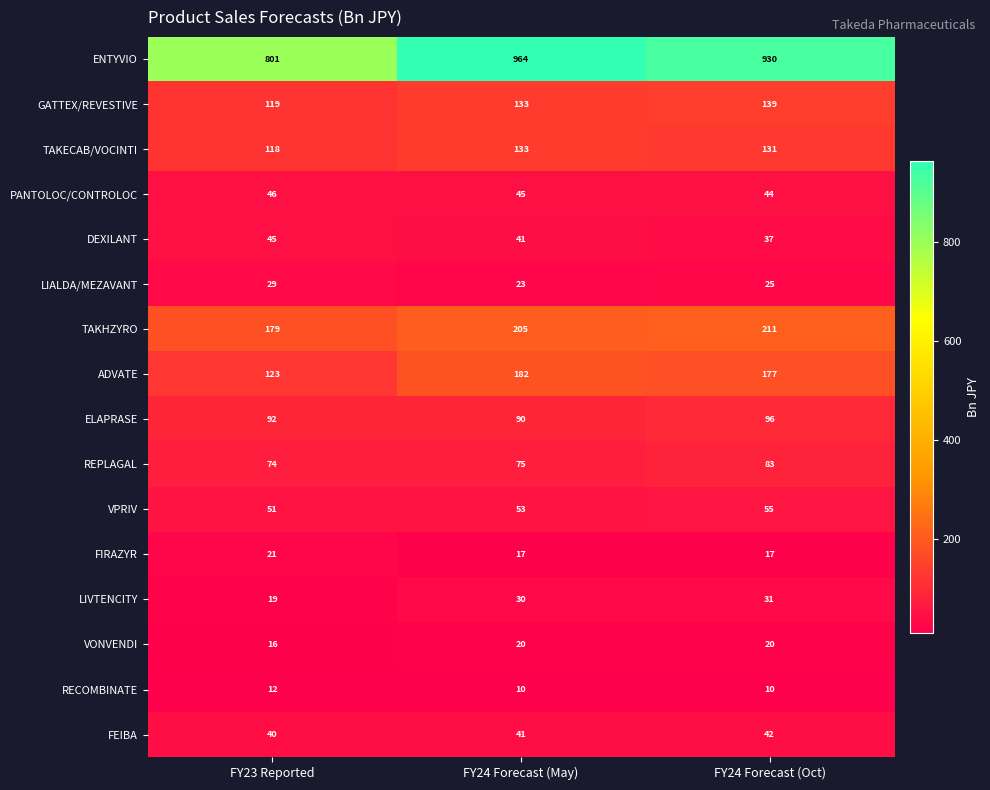

Which series has the largest total across all categories?

ENTYVIO